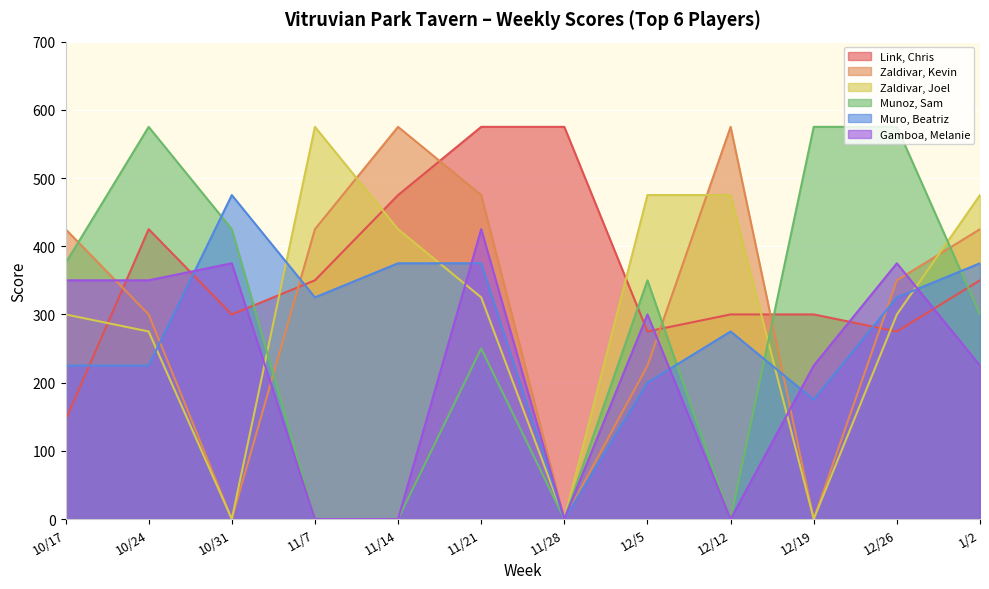

What is the value of the Link, Chris point at the 6th from the left?

575